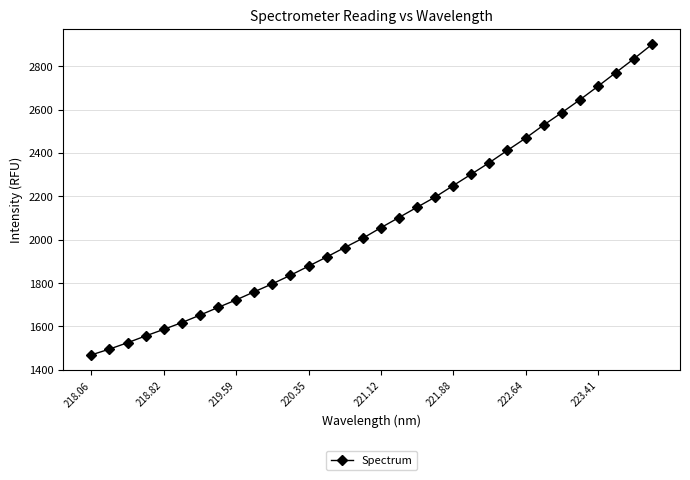

True or false: there are more than 2 points higher than both neighbors.

False